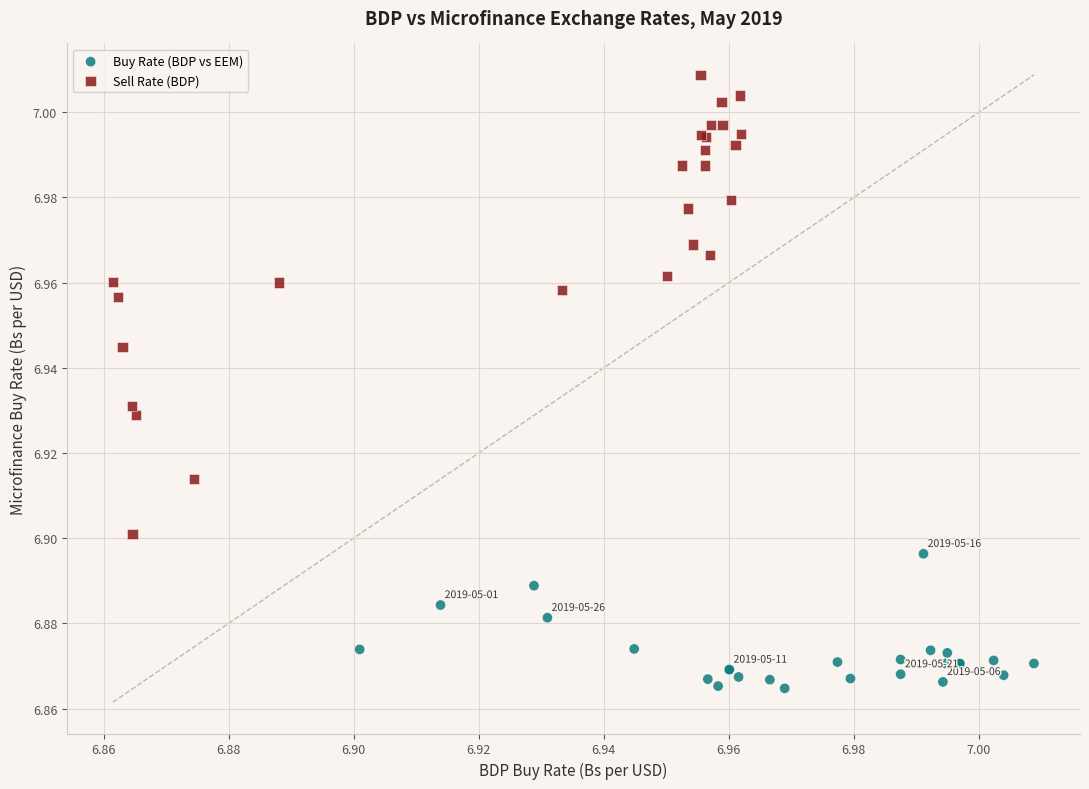

Which series contains the lowest Y value?

Buy Rate (BDP vs EEM)